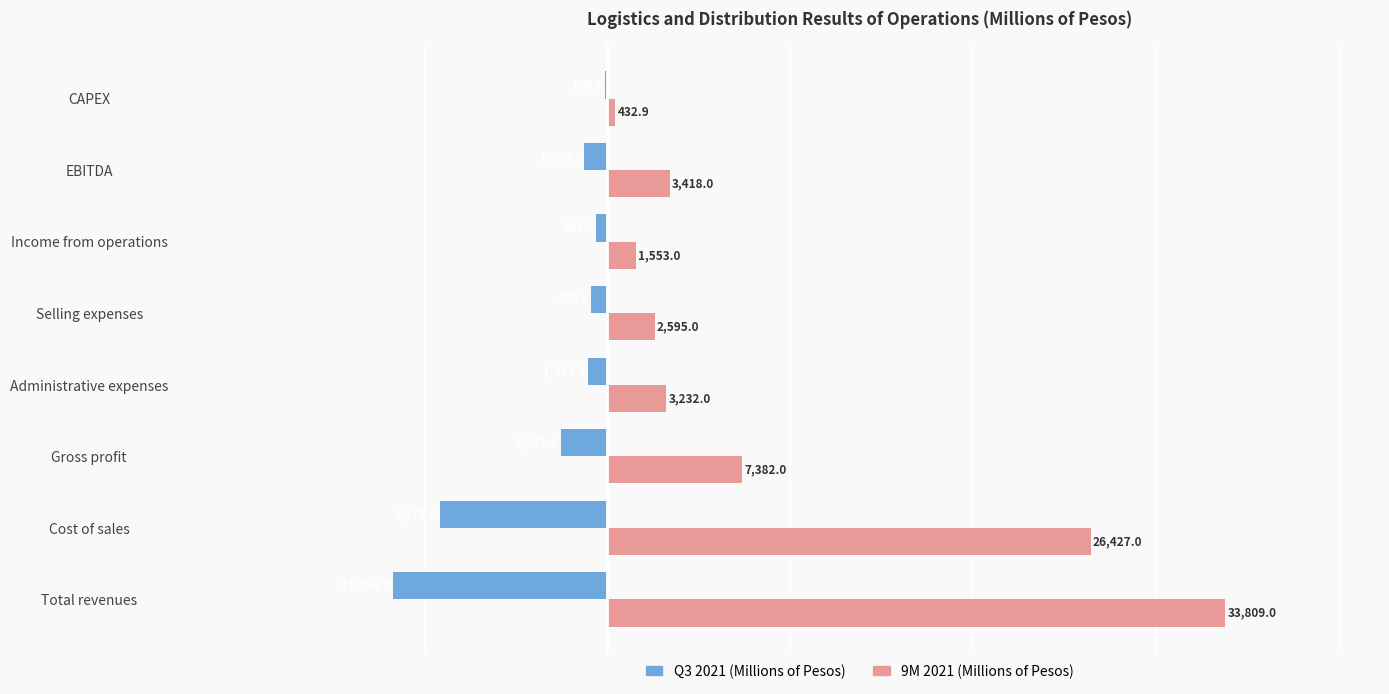

Which series changed the most between Total revenues and Cost of sales?

9M 2021 (Millions of Pesos)